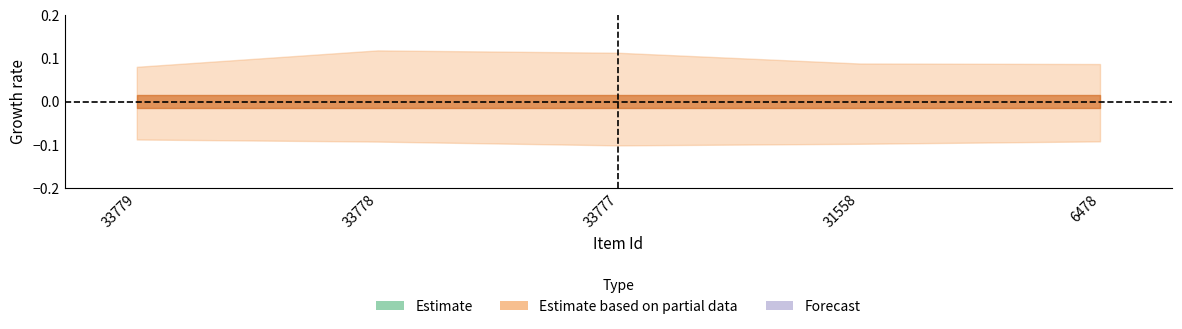

Does the chart display data point markers on the line(s)?

No